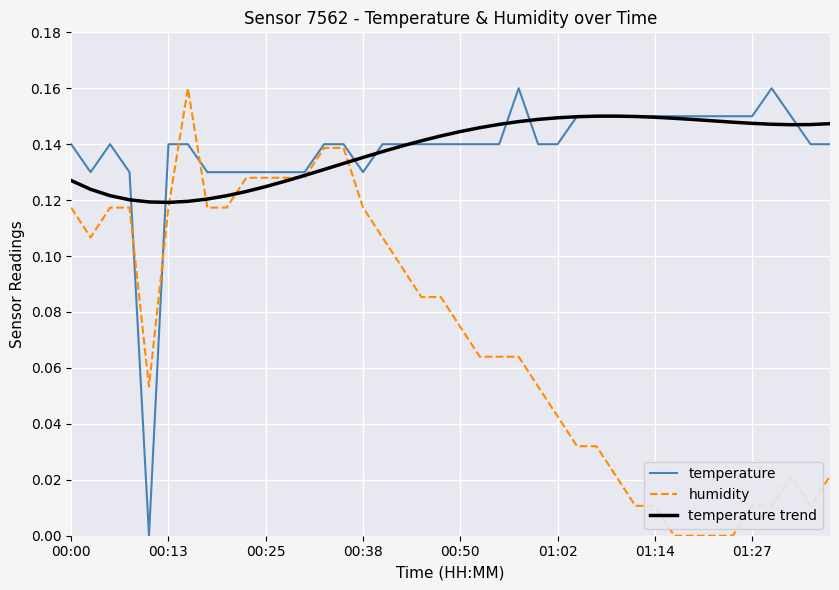

Is this an area chart (filled region under the line)?

No